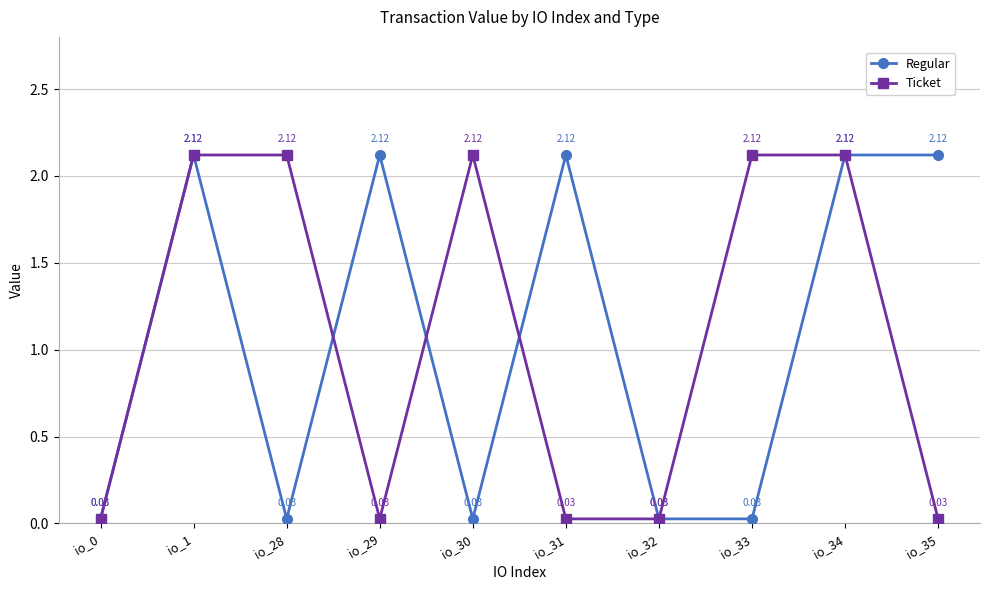

At how many categories does at least one series exceed 1?

8